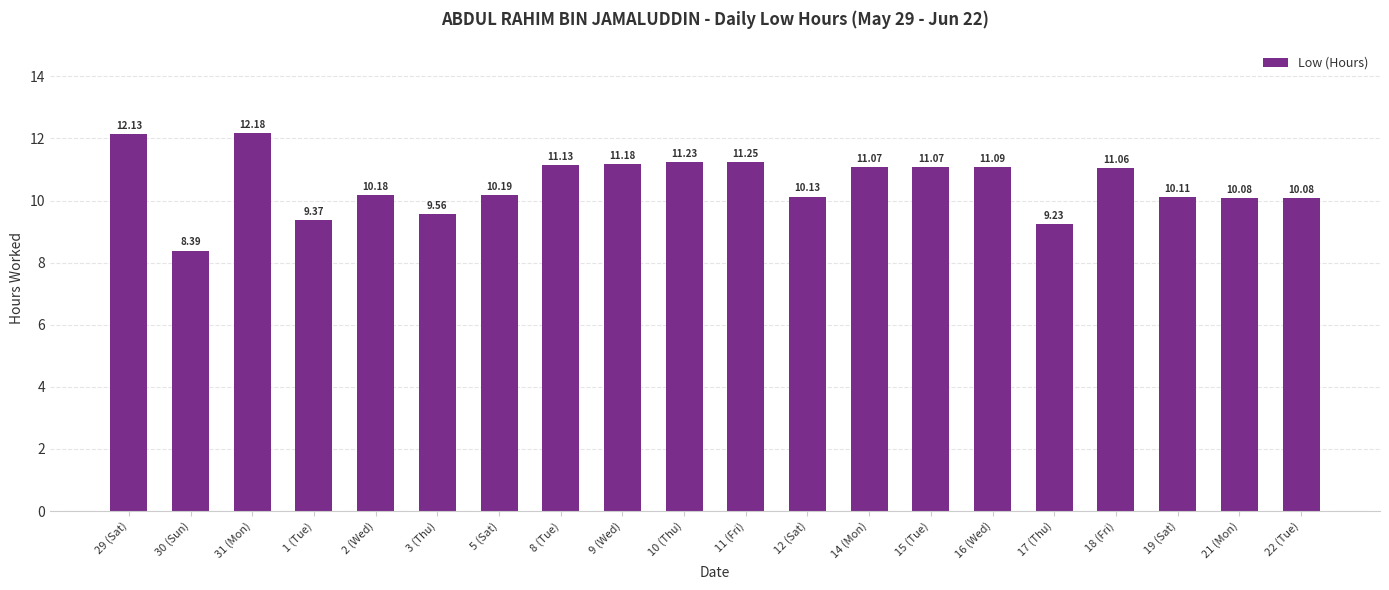

The chart shows a value of 17.6 at 8 (Tue). True or false?

False